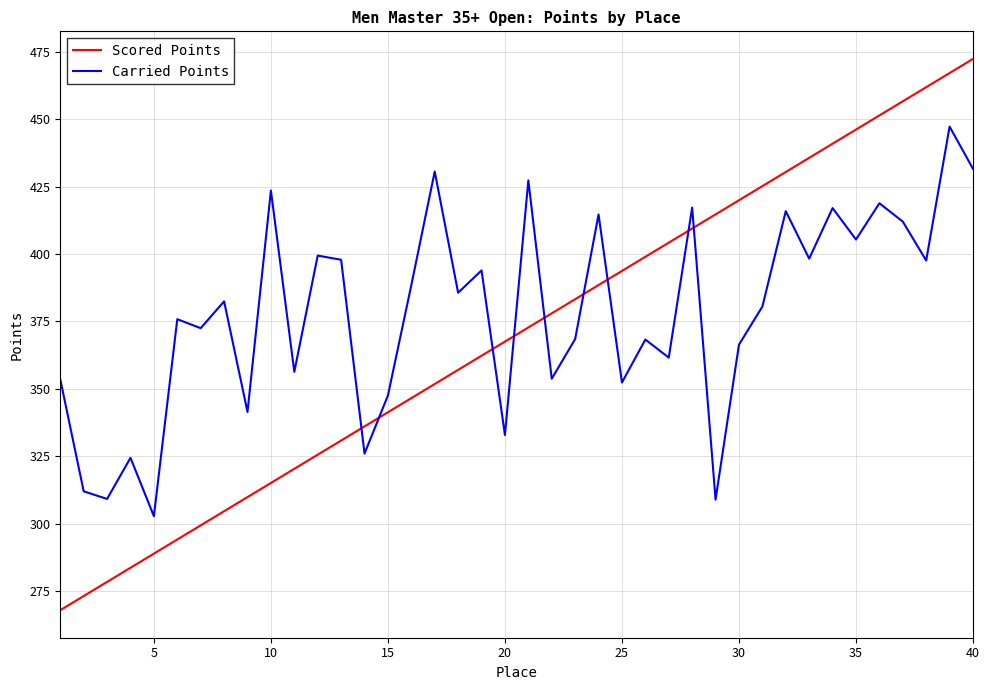

What is the sum of all Scored Points values?

14804.9